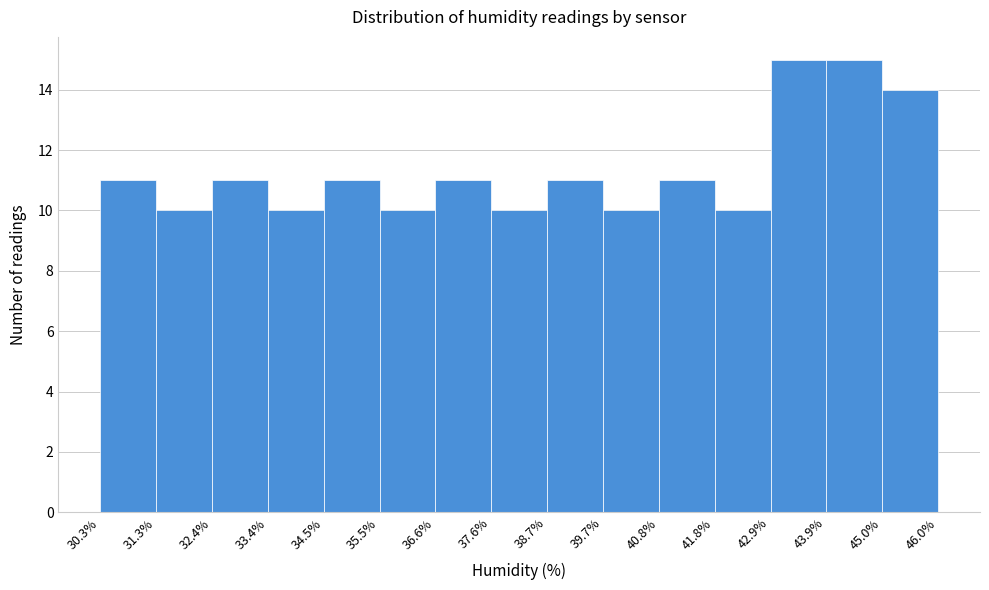

How tall is the bar that spans 39.7% to 40.8% on the x-axis? The values are not printed on the chart, so give them approximately, as read against the axis.

10